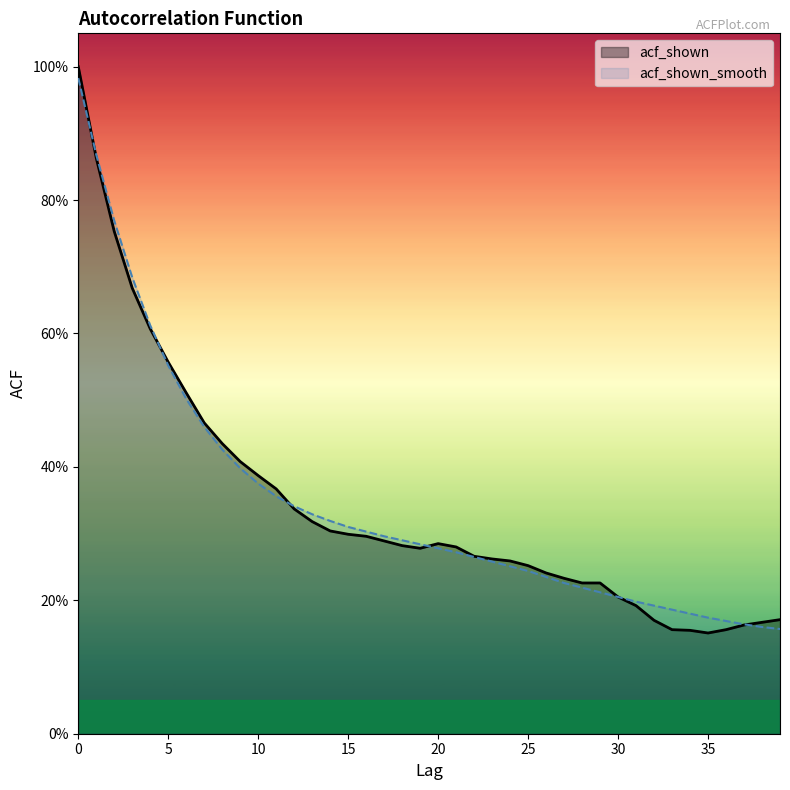

True or false: acf_shown and acf_shown_smooth intersect in this chart.

True